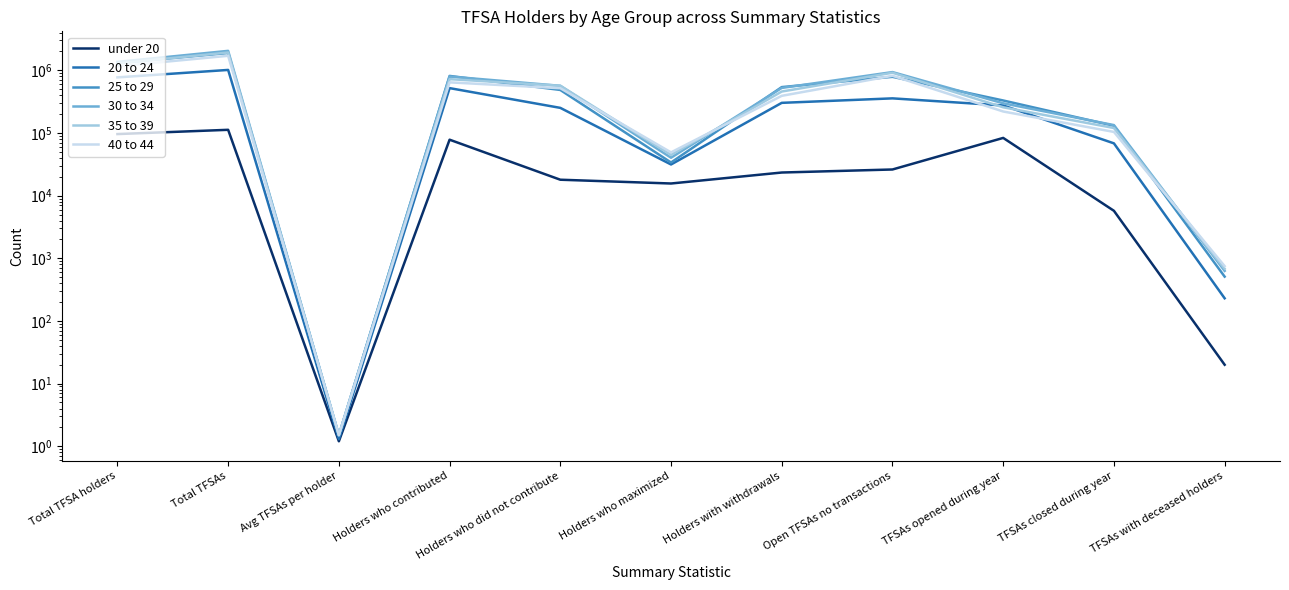

What is the approximate value of 30 to 34 at Holders with withdrawals?

524160.0